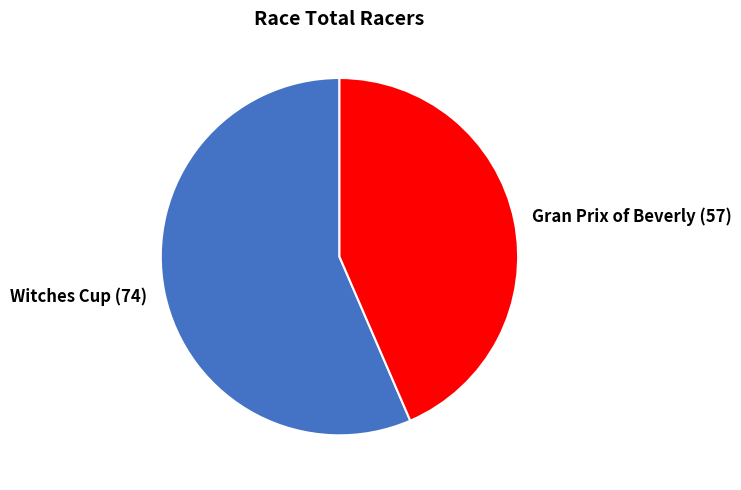

Which has a higher value, Gran Prix of Beverly or Witches Cup?

Witches Cup